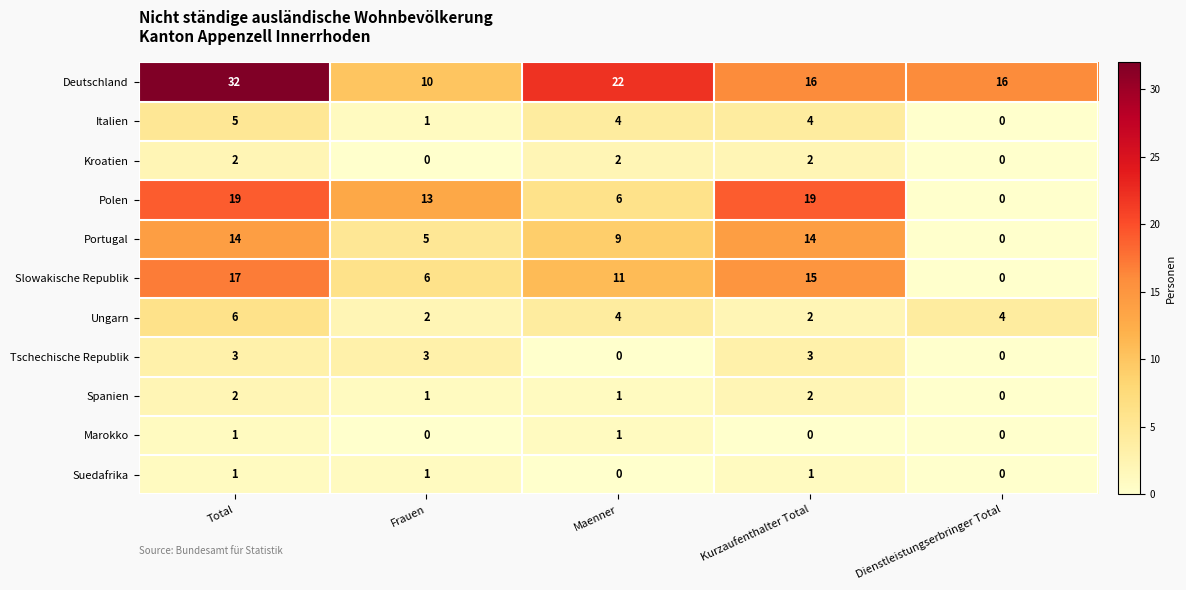

At how many categories does at least one series exceed 10?

5